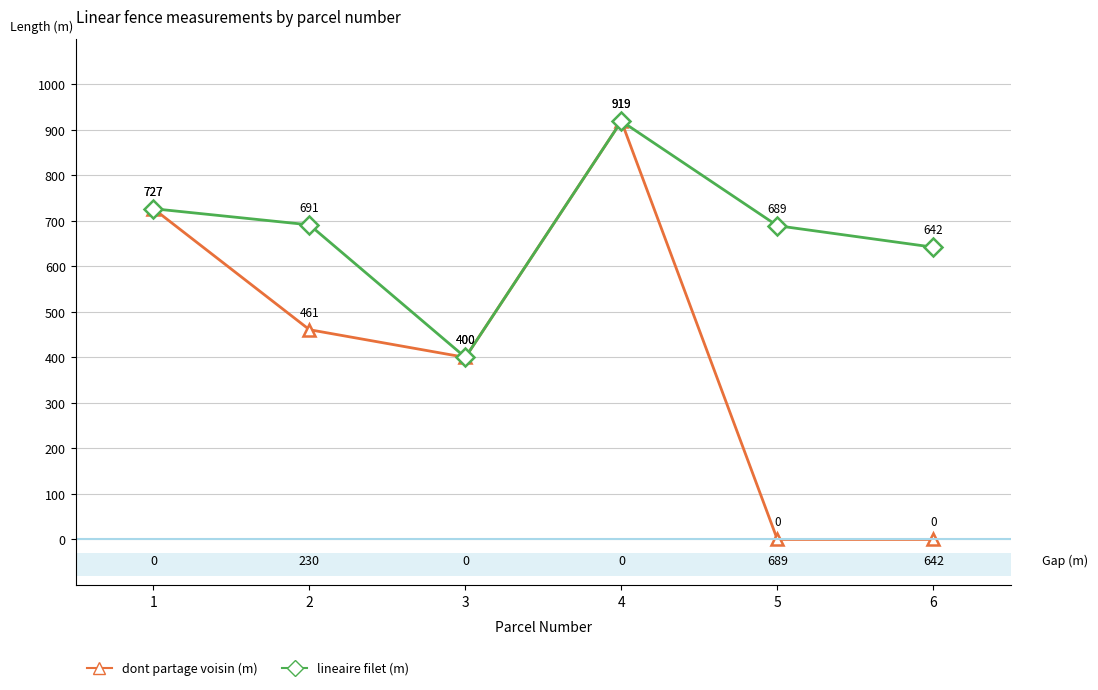

What is the total value across all series at 3?

800.0